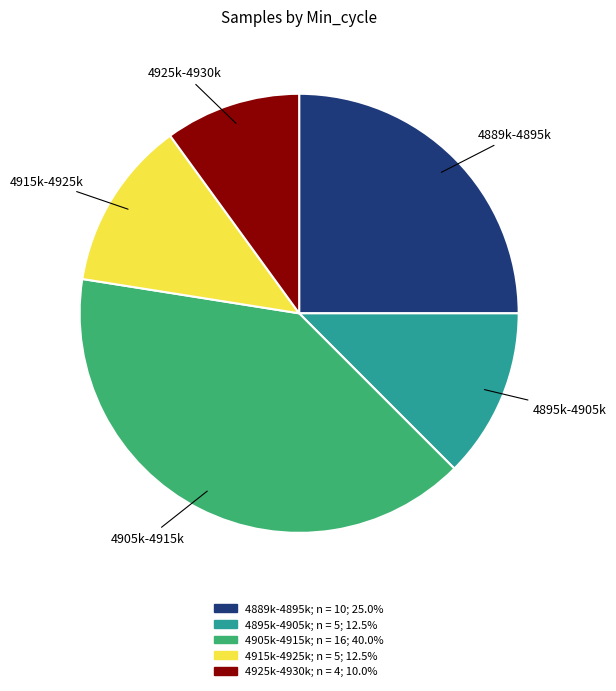

Is there a majority slice in this chart?

No